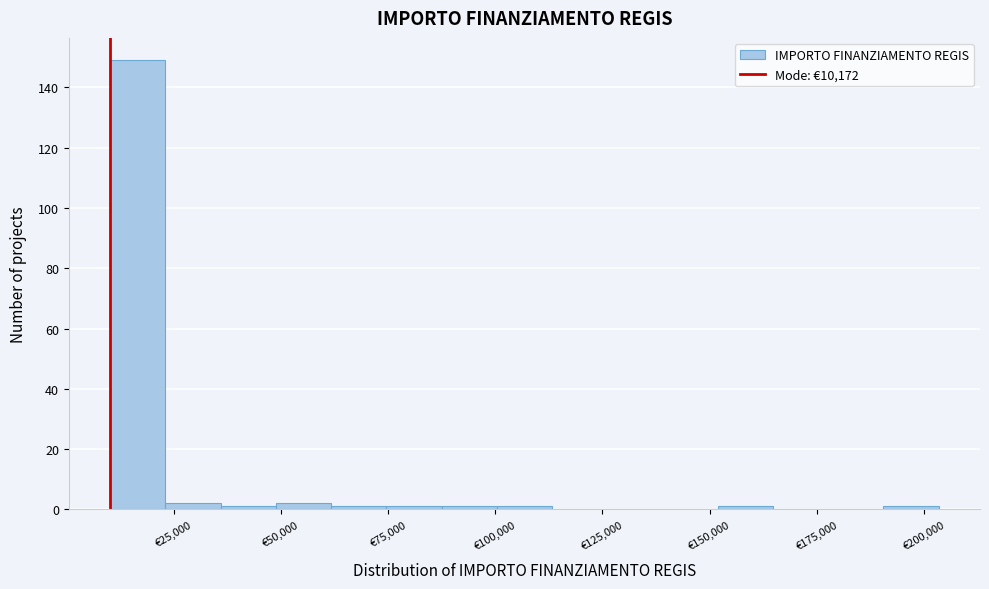

Around what value on the x-axis is the tallest bar? Give the approximate position of its centre, as read against the axis.

15000